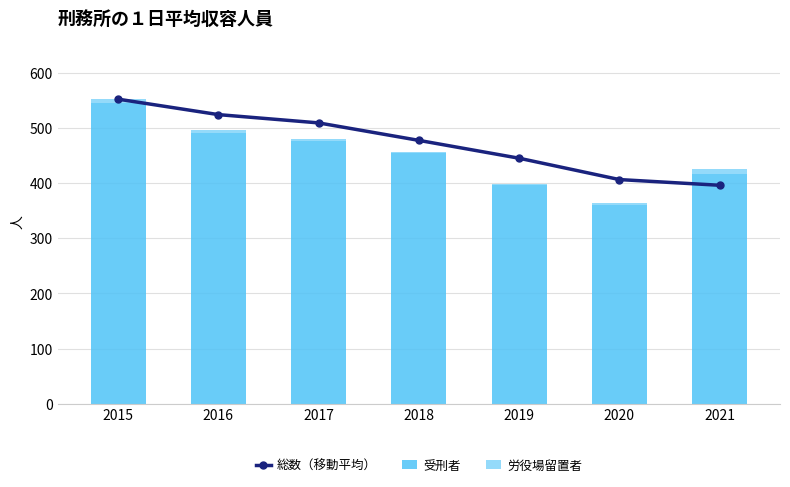

Where is 受刑者 nearest to the value 453?

2018